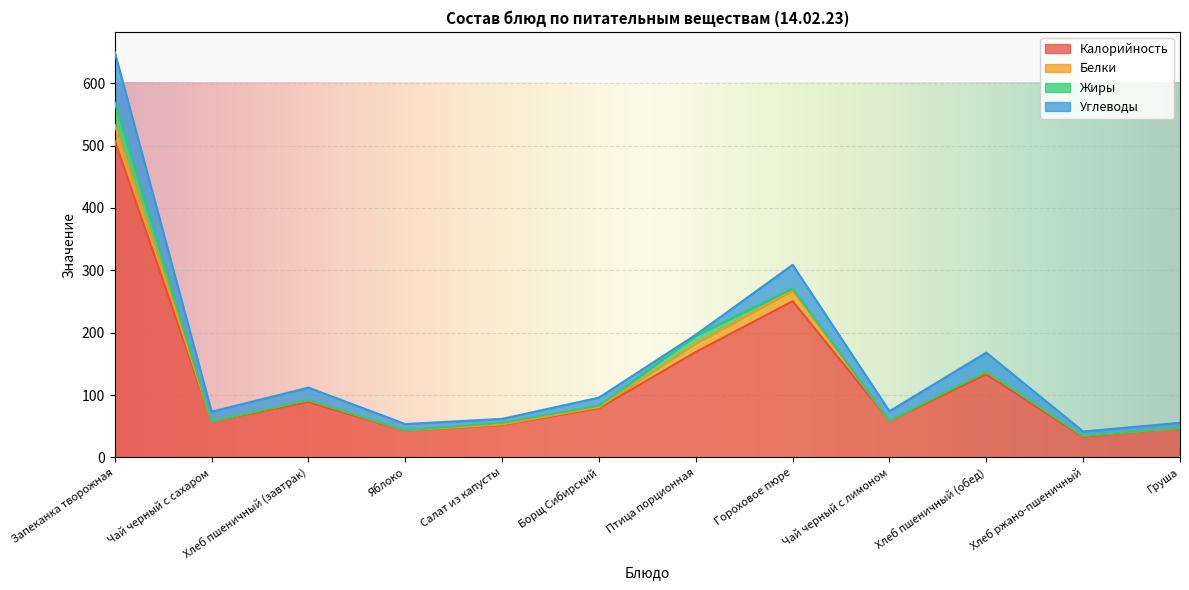

What is the difference between the maximum and minimum values in the Калорийность series?

474.4